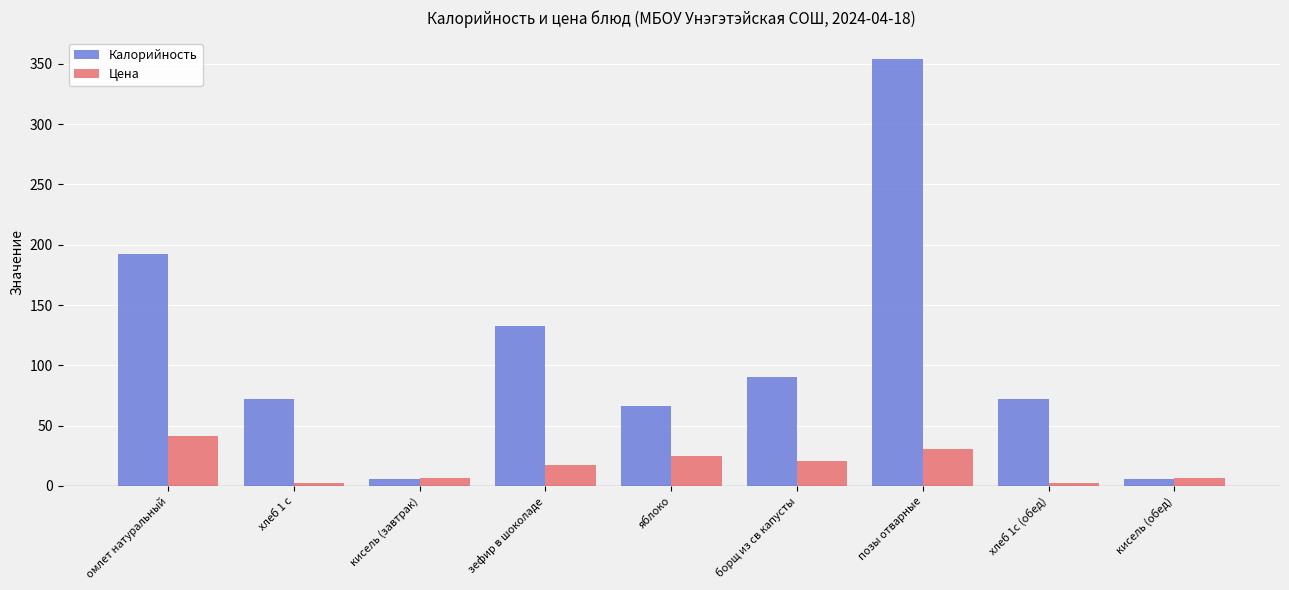

How many groups of bars are there?

9